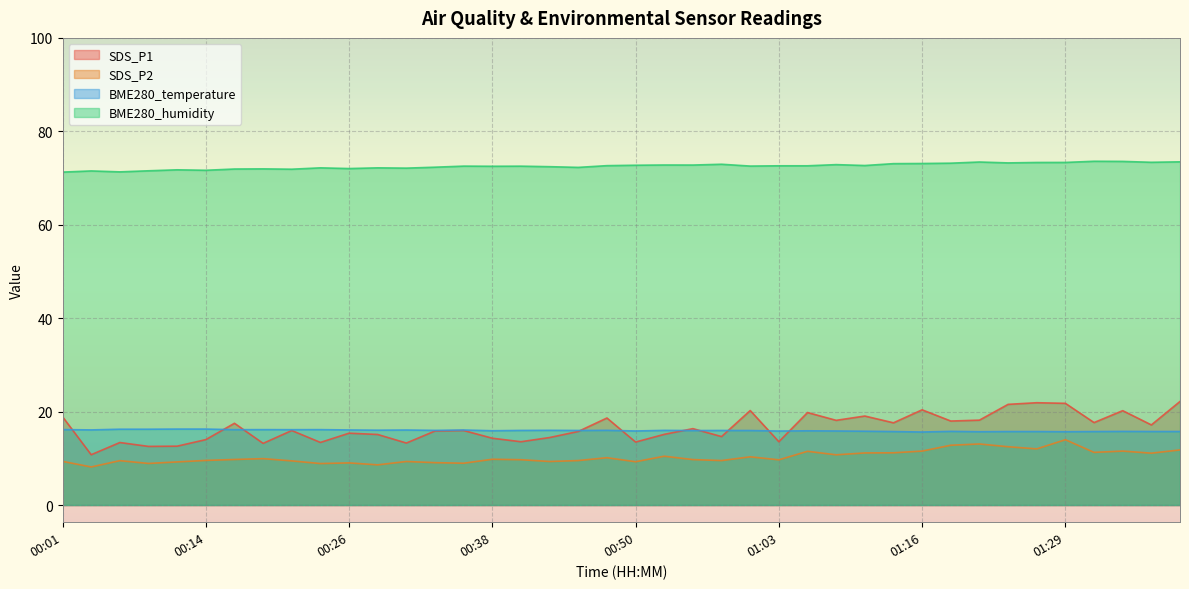

How many lines are shown in the chart?

4